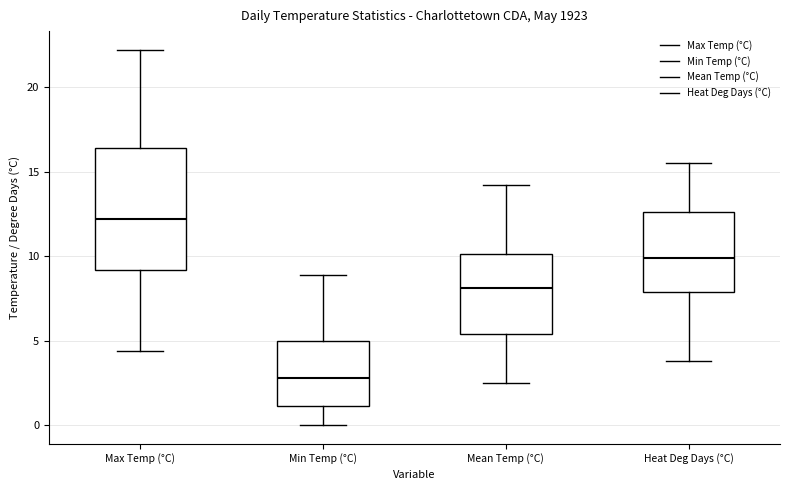

Which box has the lowest median line?

Min Temp (°C)